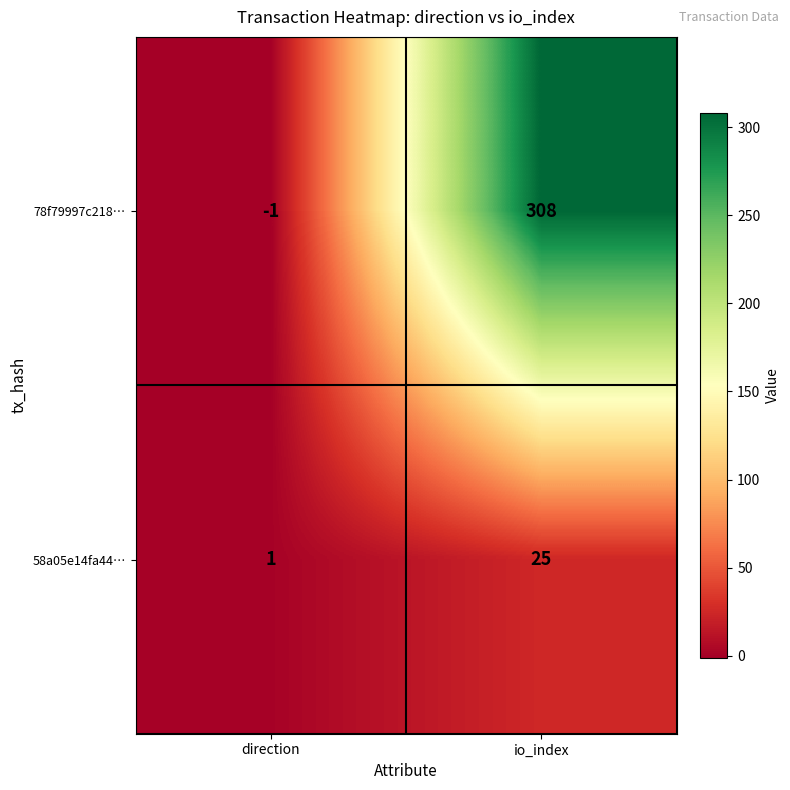

What is the sum of all 58a05e14fa44… values?

26